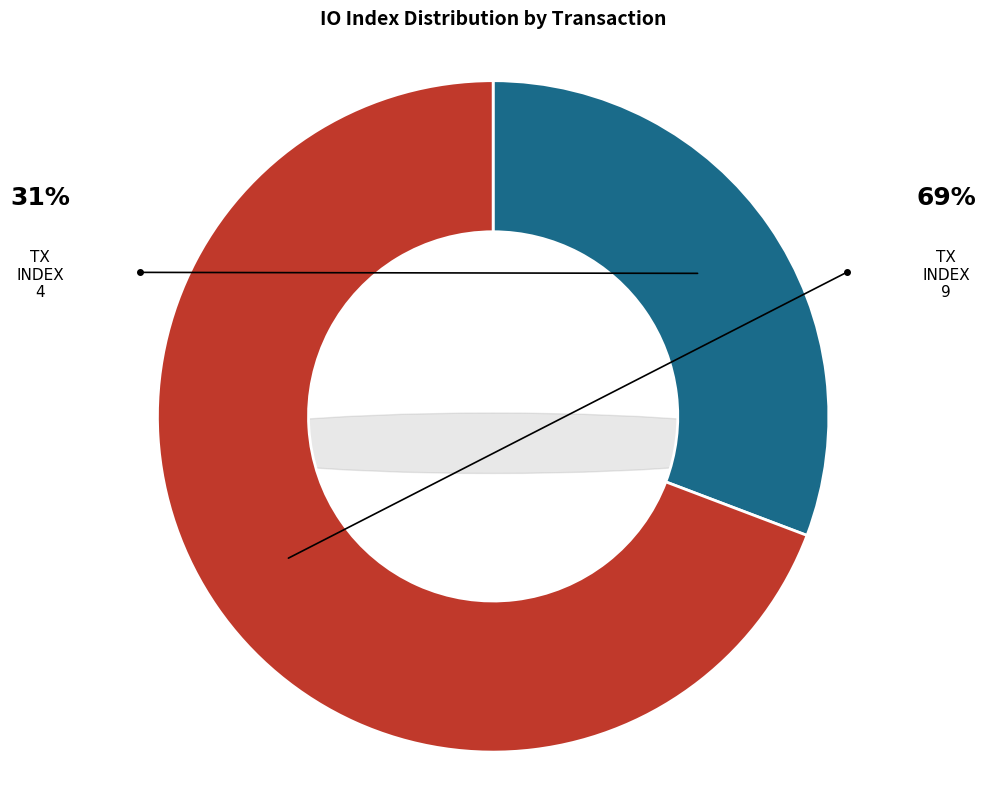

Is it true that tx_index_4 is 45% of the pie?

False